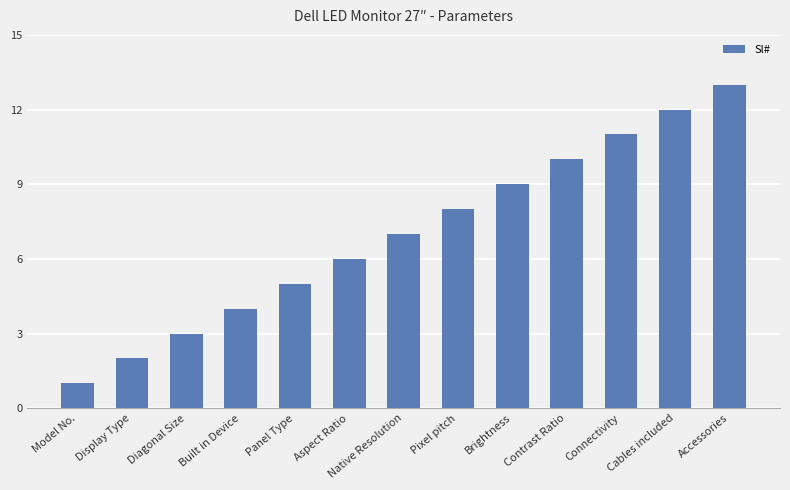

List the labels in order of value, smallest first.

Model No., Display Type, Diagonal Size, Built in Device, Panel Type, Aspect Ratio, Native Resolution, Pixel pitch, Brightness, Contrast Ratio, Connectivity, Cables included, Accessories